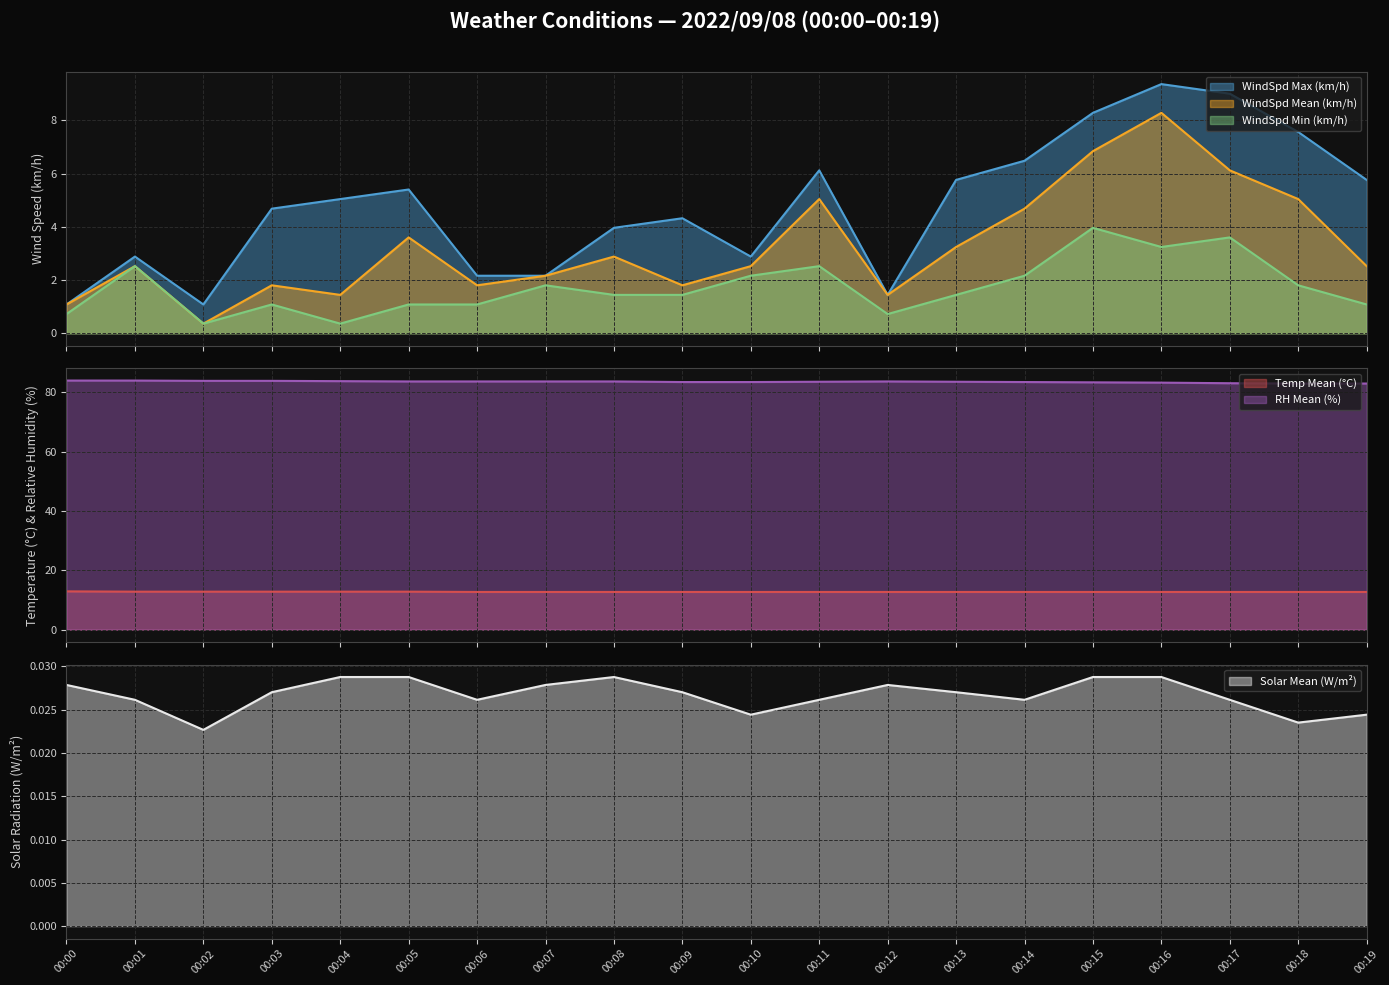

Is it true that Solar Mean (W/m²) equals 0.0 at 00:14?

False